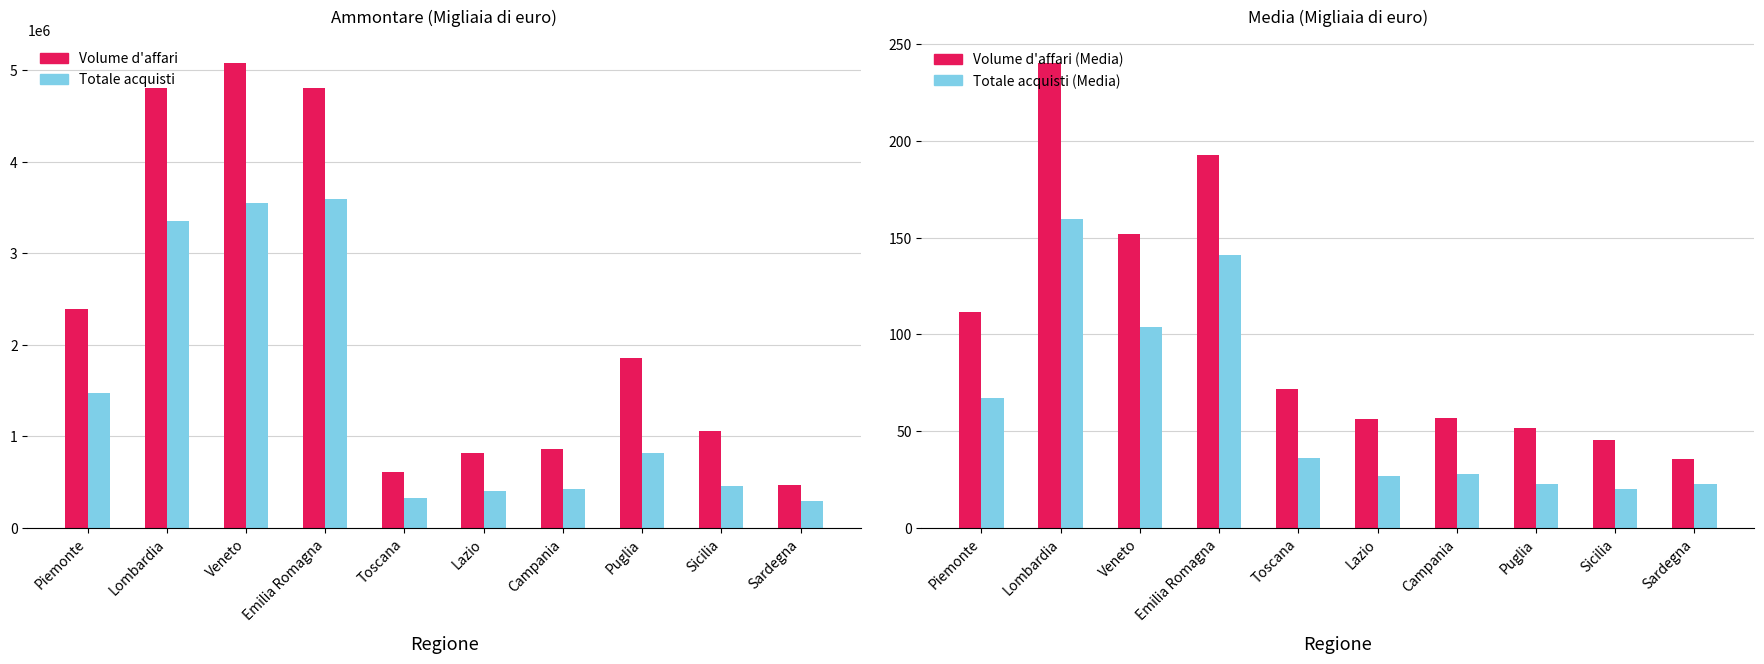

Which category has the highest value in the Volume d'affari series?

Veneto